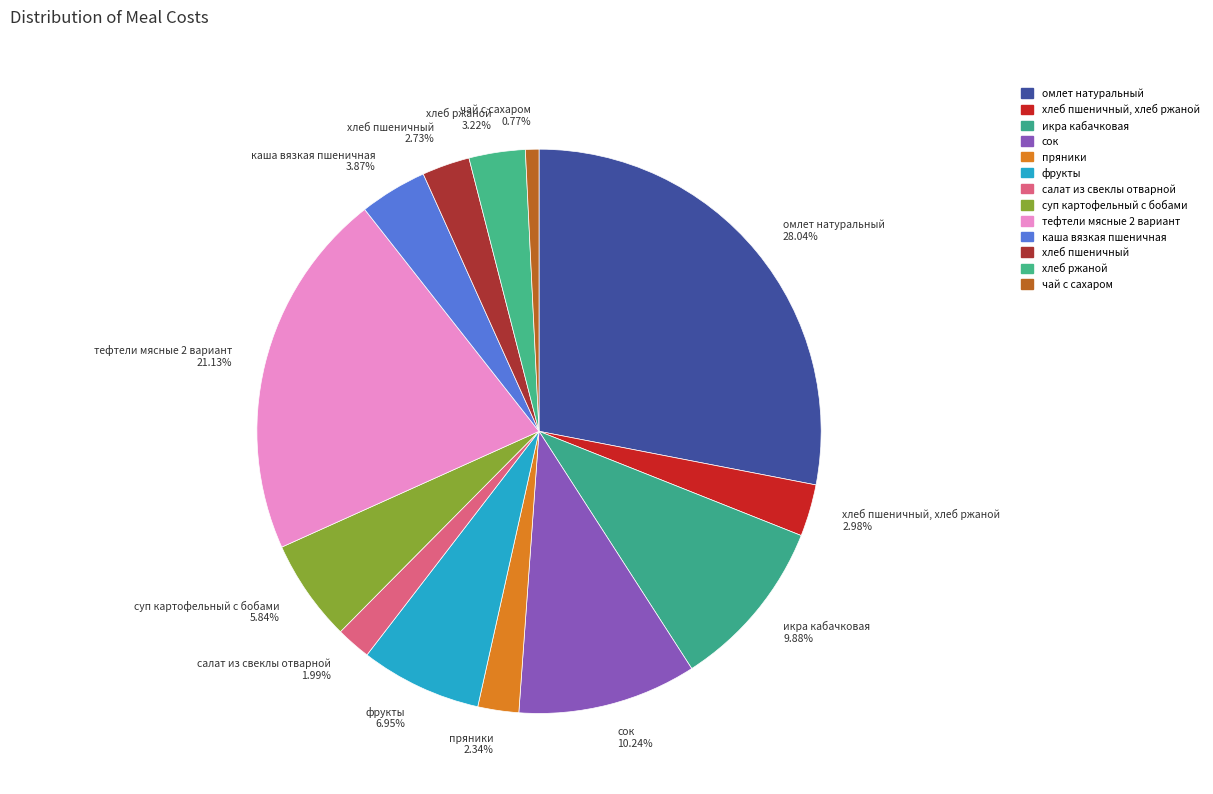

Count the number of slices in the pie.

13